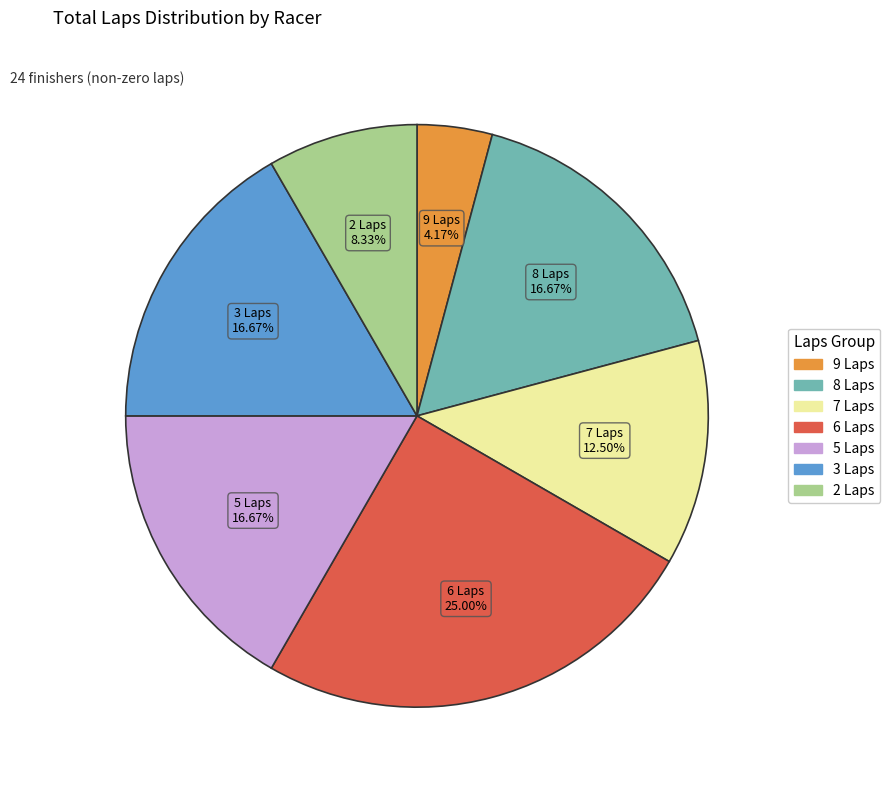

Does any single category account for the majority?

No